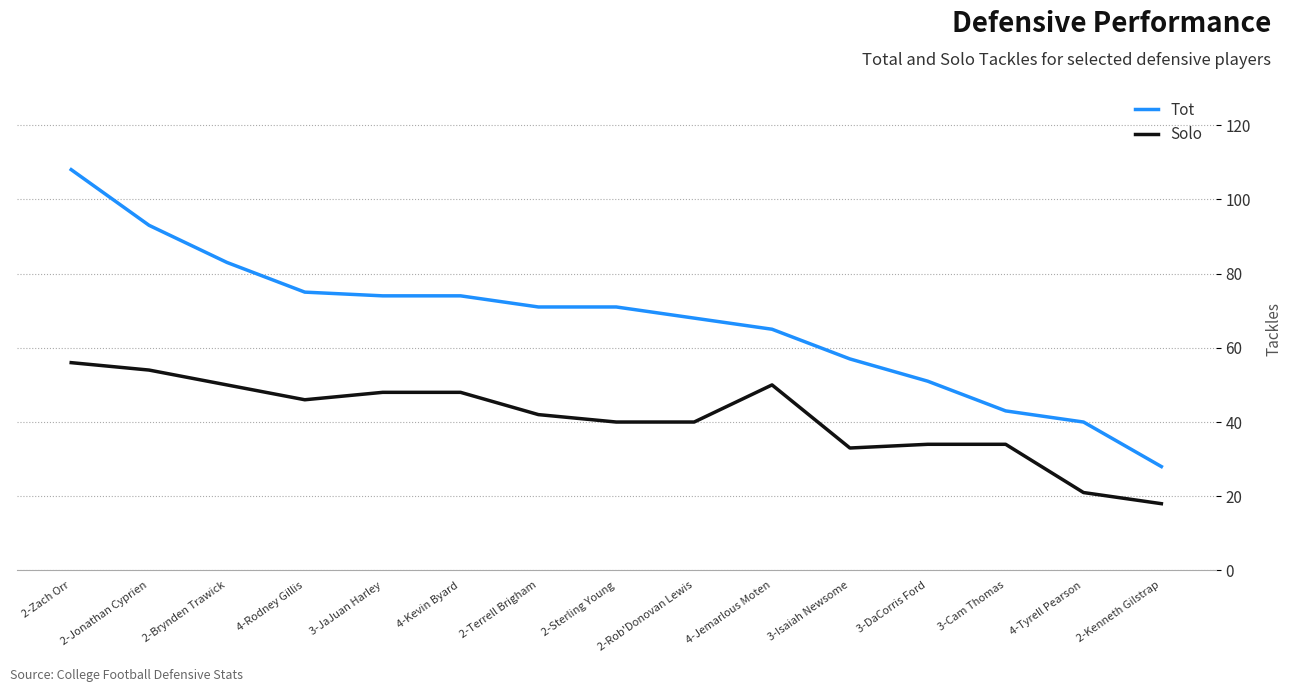

Rank the series by their average value, from lowest to highest.

Solo, Tot